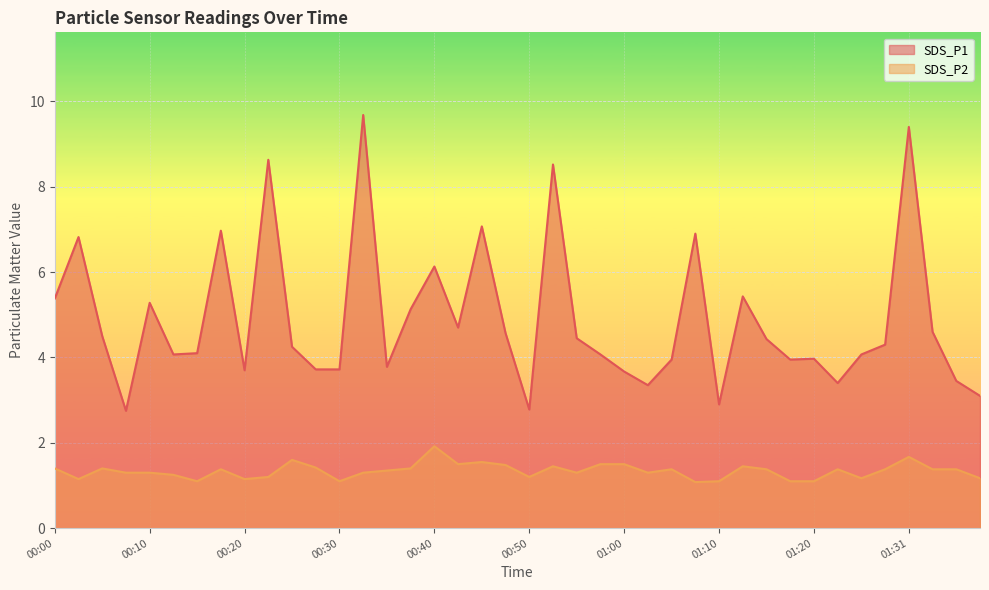

True or false: SDS_P1 and SDS_P2 intersect in this chart.

False